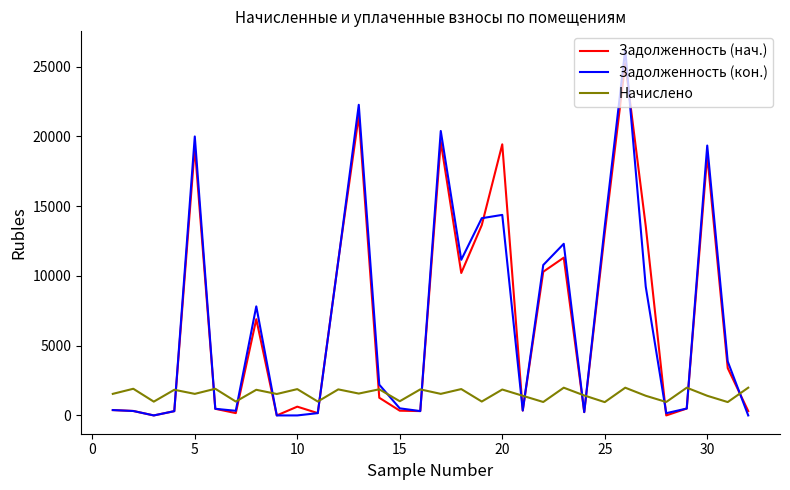

What is the average value of the Задолженность (нач.) series?

6963.2